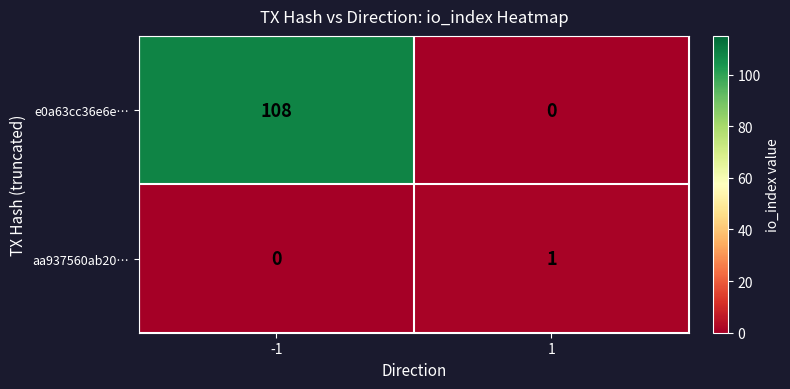

What is the greatest value displayed?

108